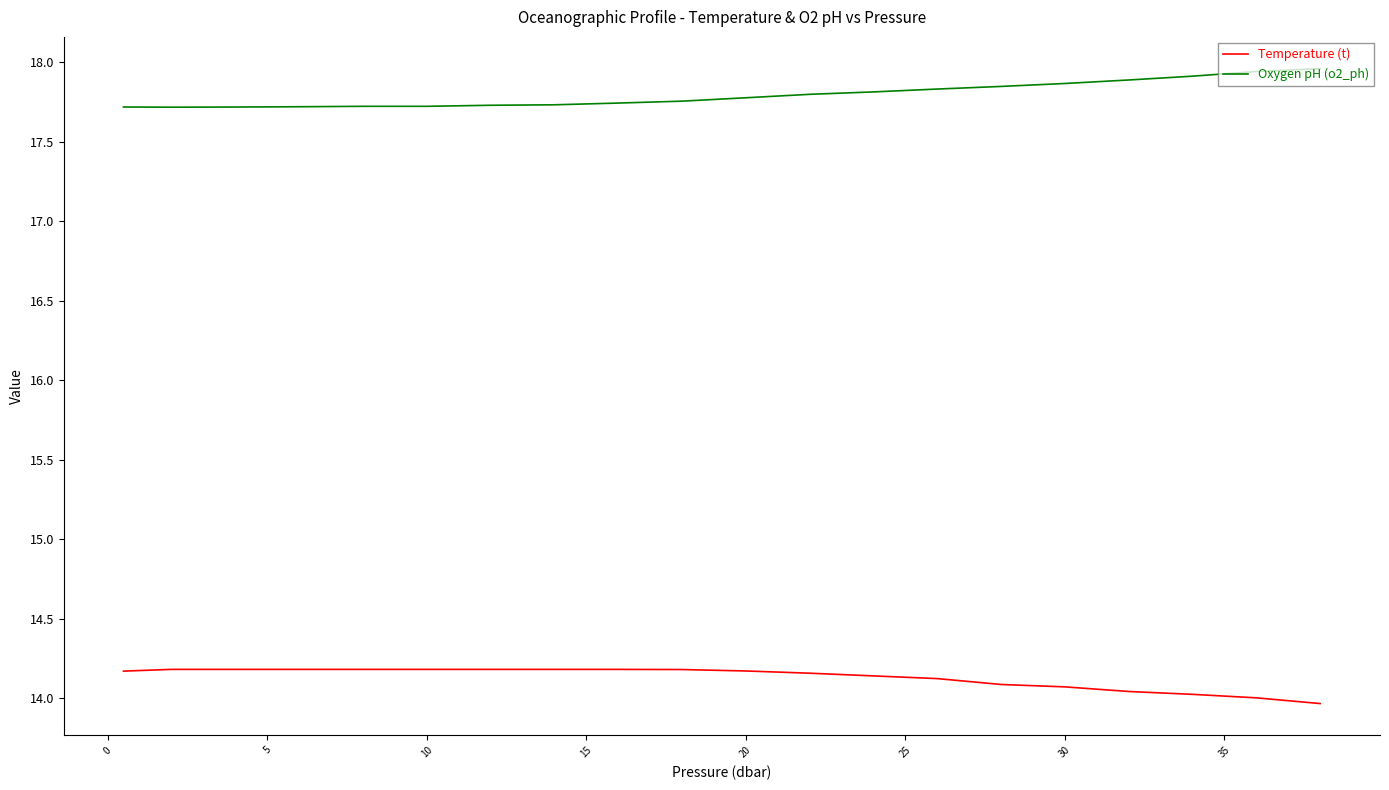

Which series has the largest total across all categories?

Oxygen pH (o2_ph)